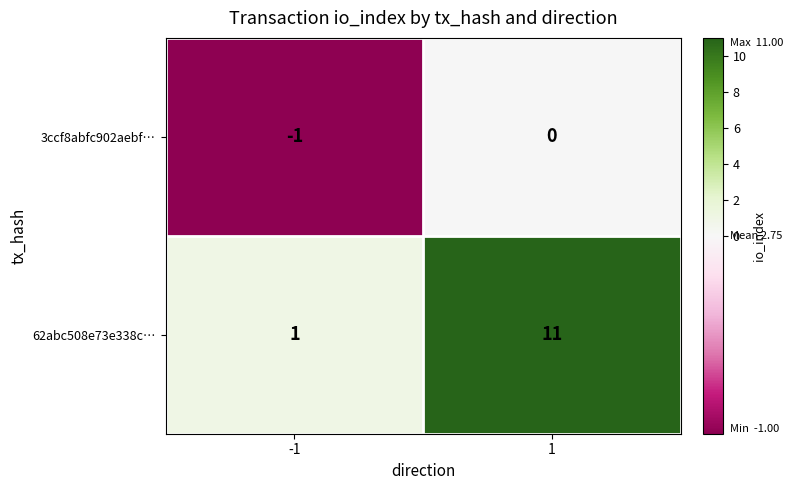

Rank the series by their average value, from highest to lowest.

62abc508e73e338c…, 3ccf8abfc902aebf…